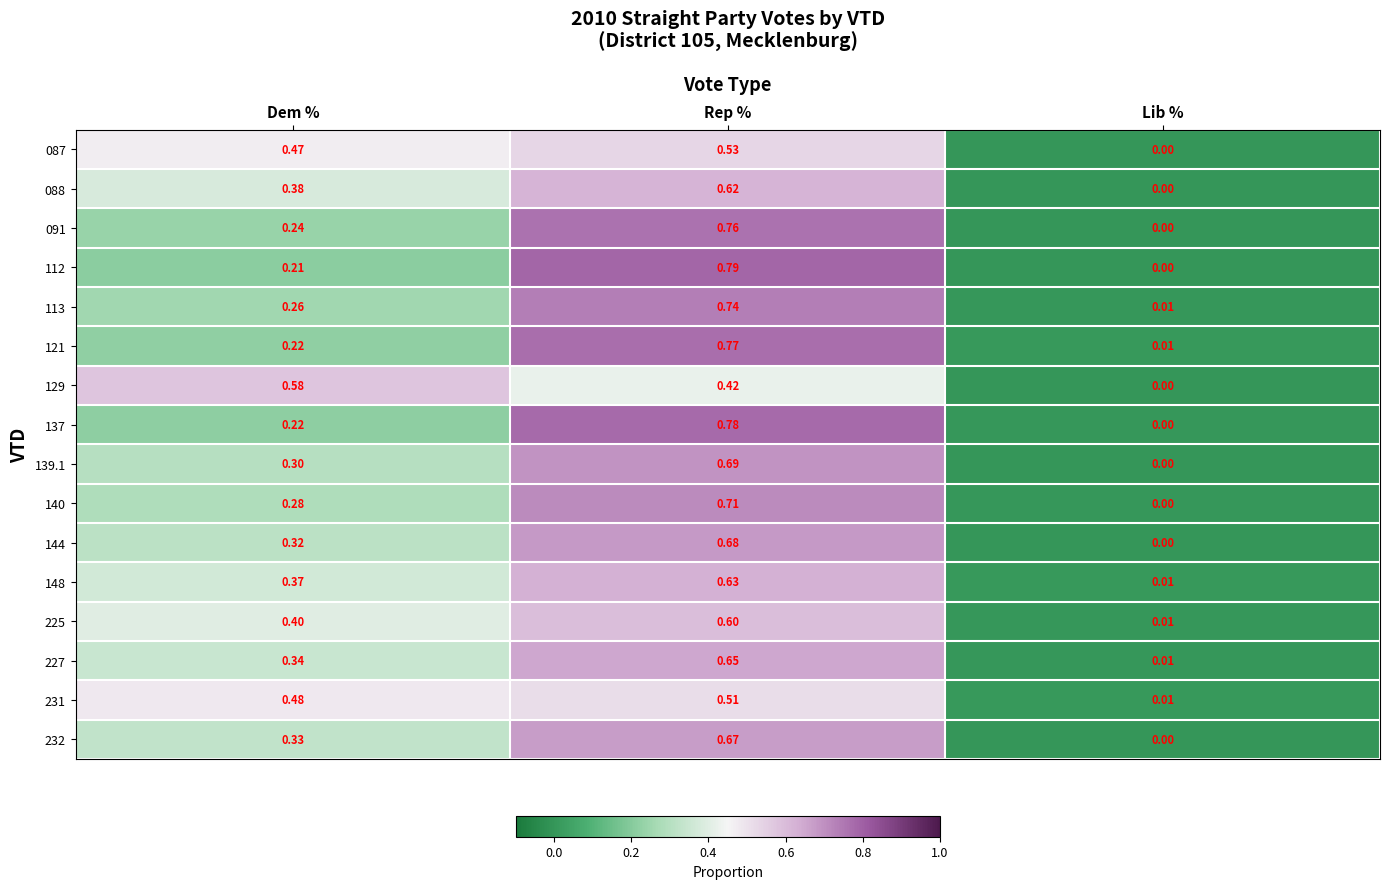

Rank the series by their maximum value, from highest to lowest.

112, 137, 121, 091, 113, 140, 139.1, 144, 232, 227, 148, 088, 225, 129, 087, 231